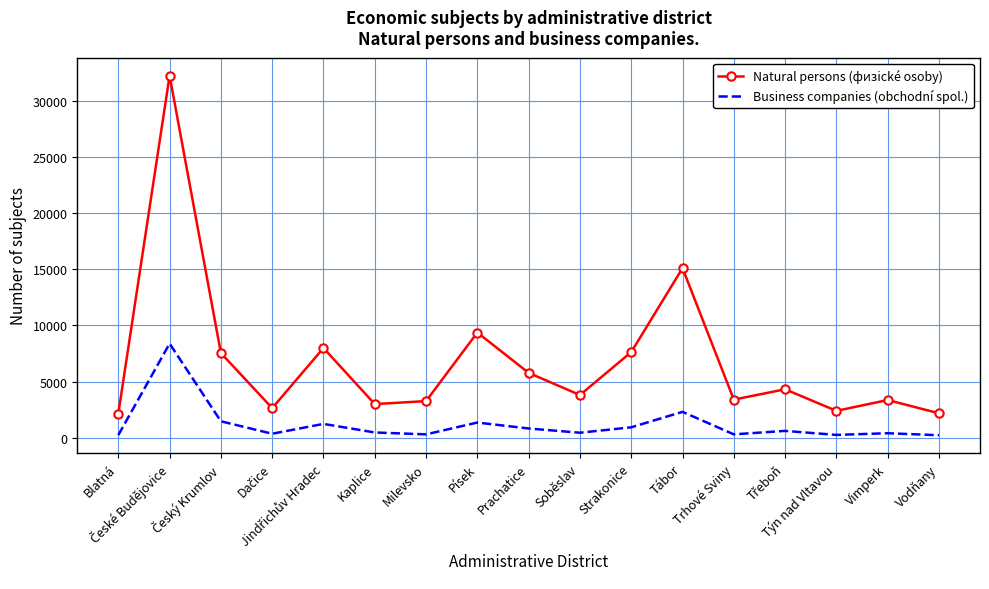

Which series has the largest total across all categories?

Natural persons (физické osoby)